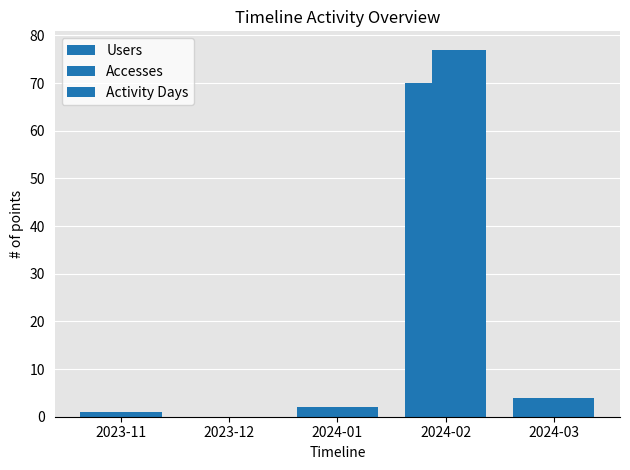

How many groups of bars are there?

5